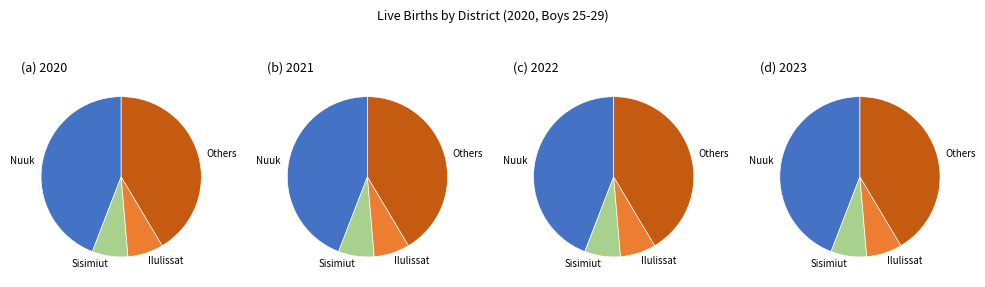

The Qasigiannguit slice represents 0% of the pie. True or false?

True